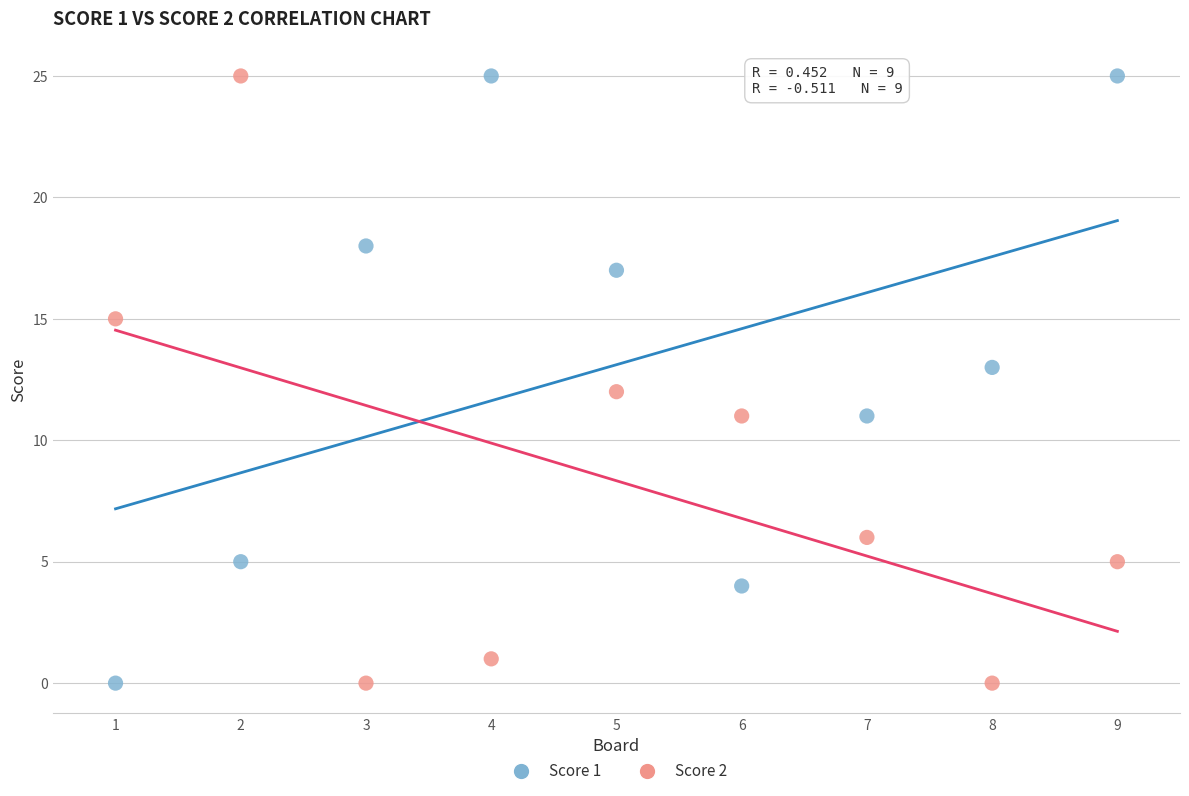

What is the X range (max minus min) for the scatter plot?

8